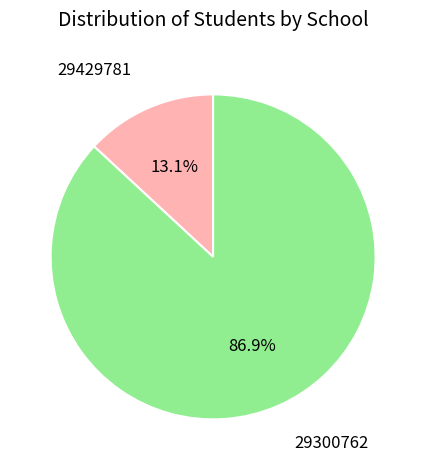

Is there any slice that represents more than half of the pie?

Yes